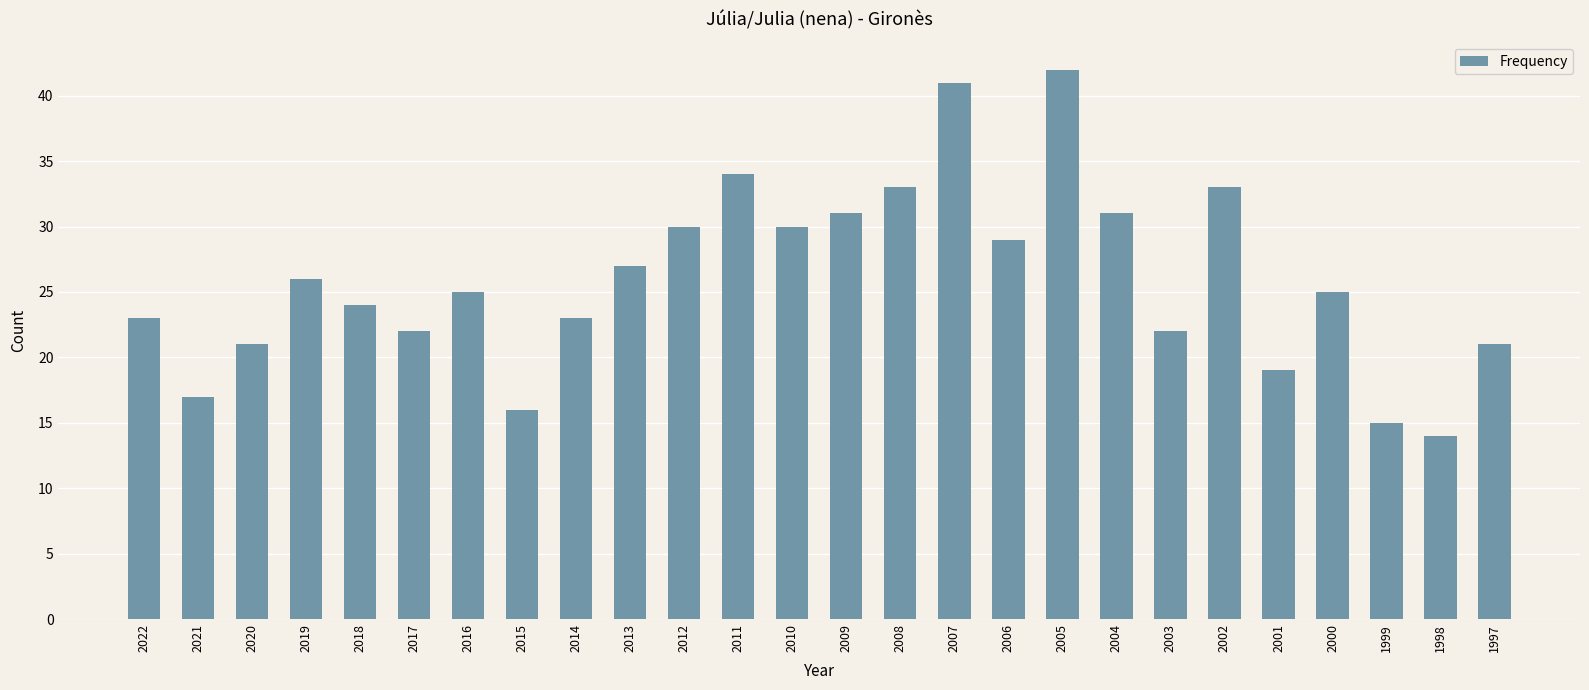

What is the change in value from 2020 to 2015?

-5